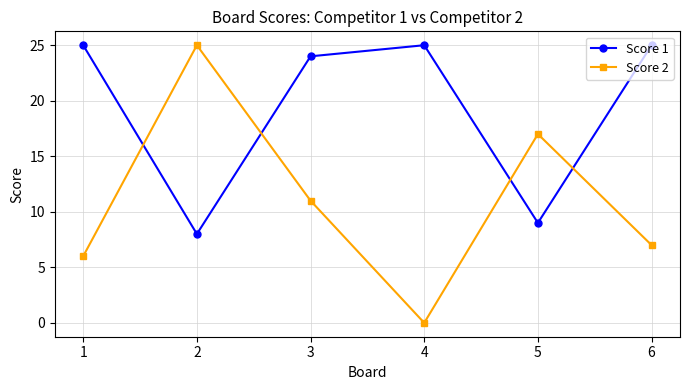

How many data points in Score 2 are less than 11?

3